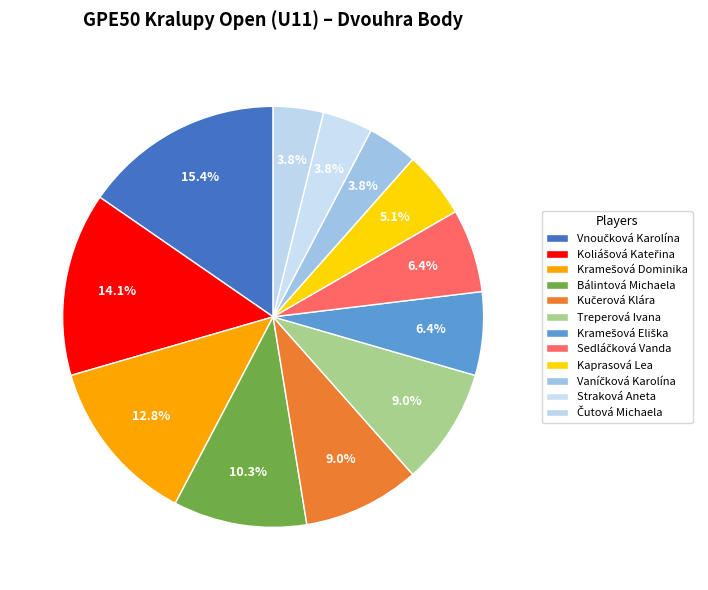

To the nearest percent, what percentage of the pie is Straková Aneta?

4%